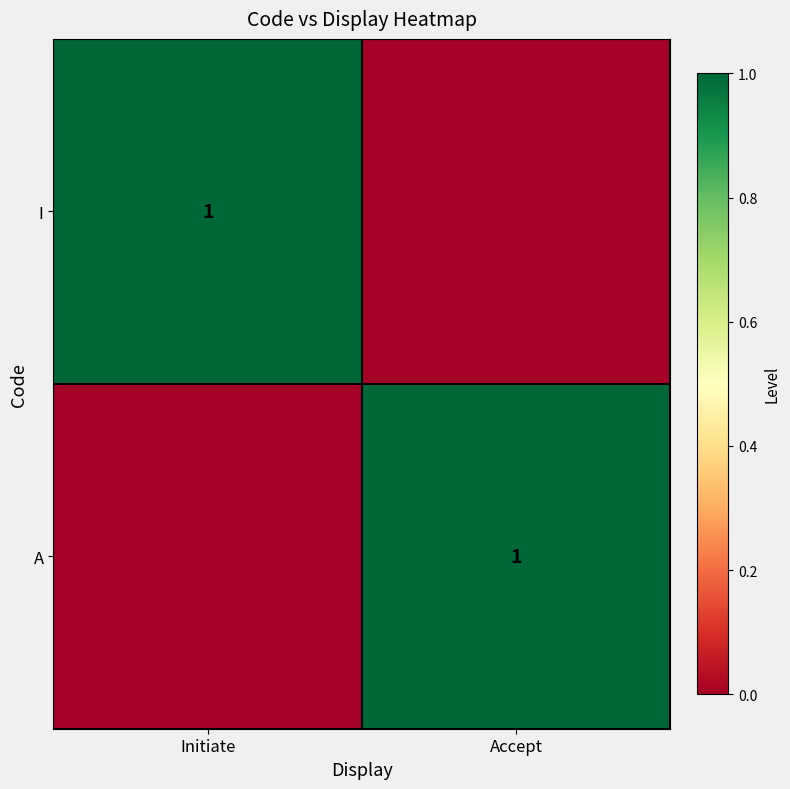

The I series shows 1 at Initiate. True or false?

True